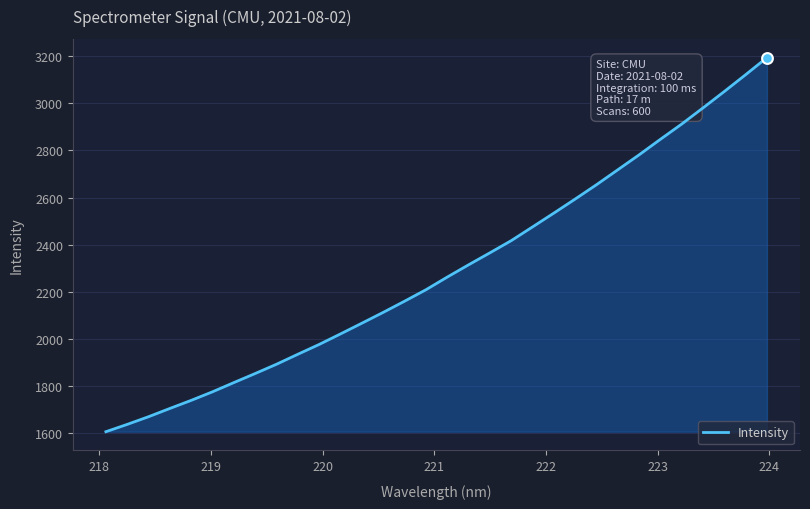

What is the smallest value displayed?

1606.0